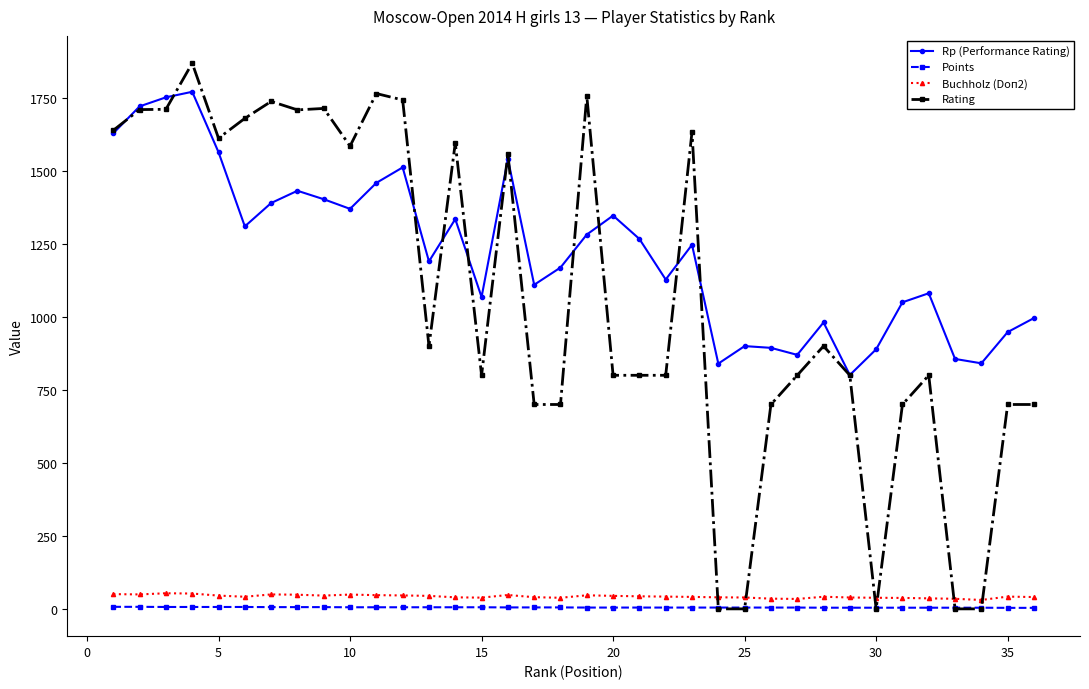

At how many categories does at least one series exceed 461?

36